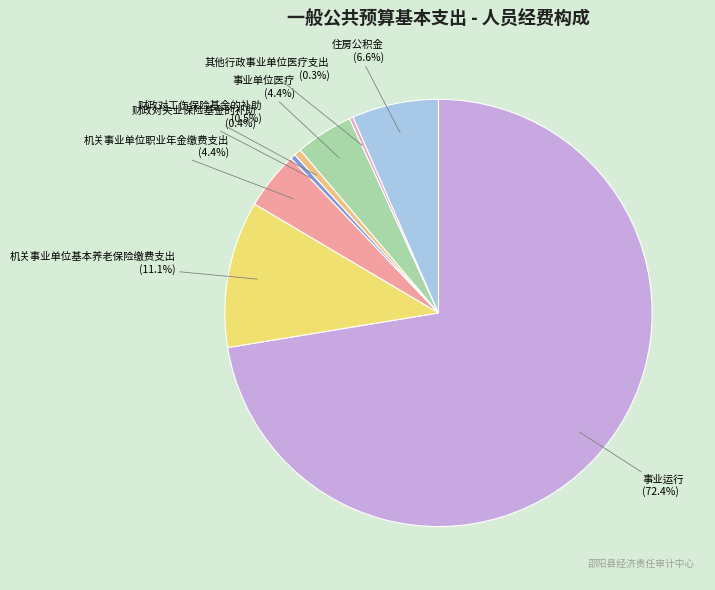

Is the sum of 机关事业单位职业年金缴费支出 and 财政对失业保险基金的补助 greater than half?

No